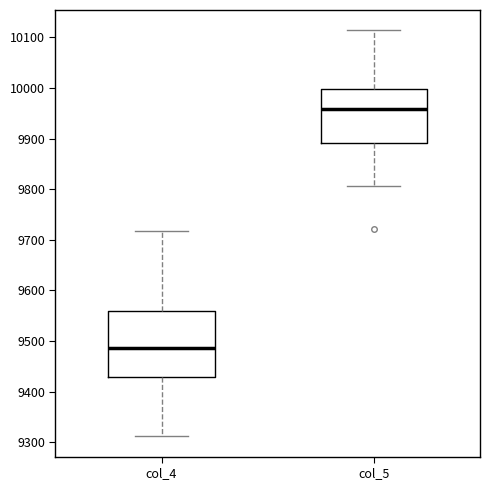

Where does the upper whisker of the box for col_5 end on the y-axis? The values are not printed on the chart, so give them approximately, as read against the axis.

10110